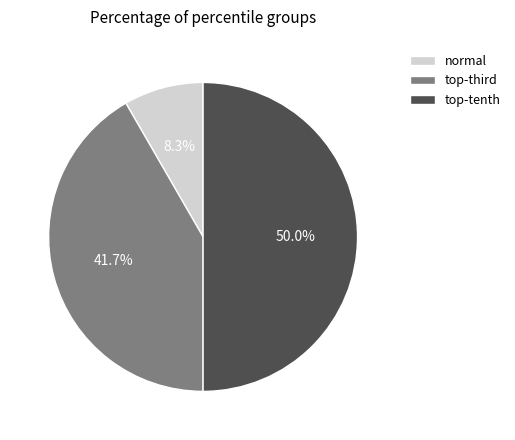

Which slice is the largest?

top-tenth